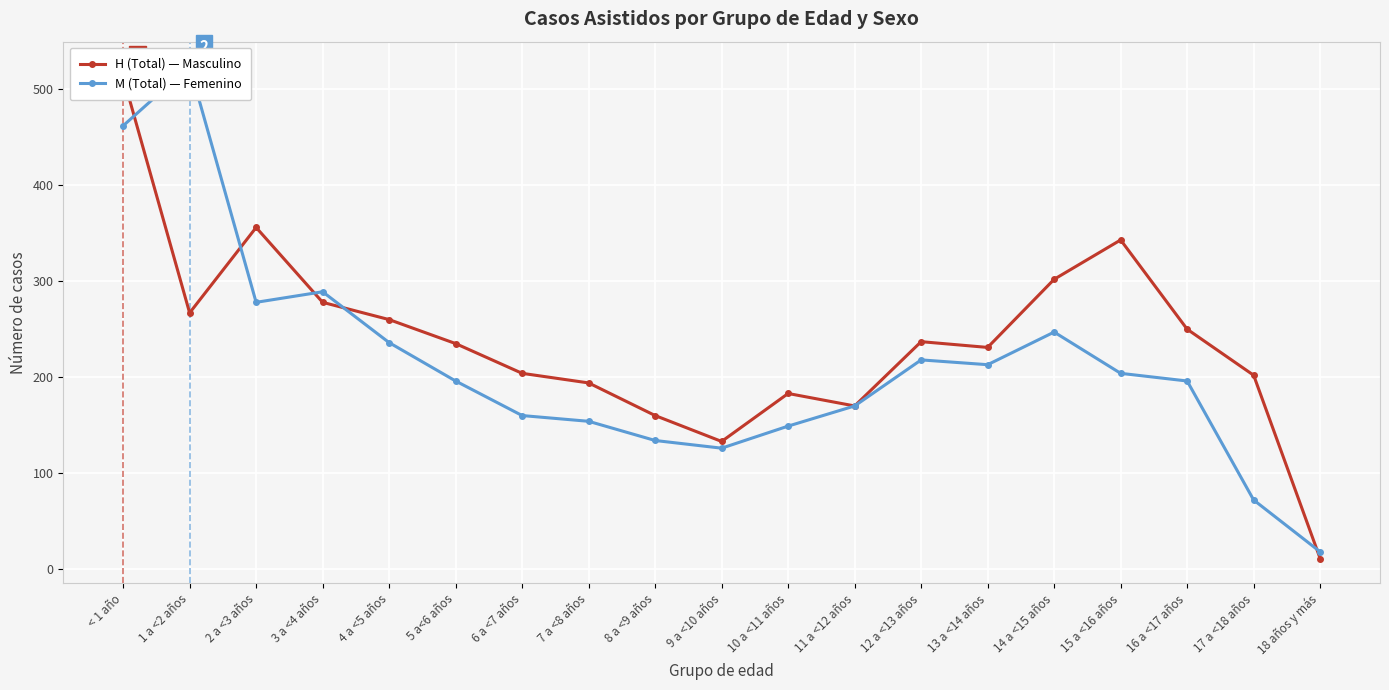

What is the sum of the M (Total) — Femenino values at 14 a <15 años and 9 a <10 años?

373